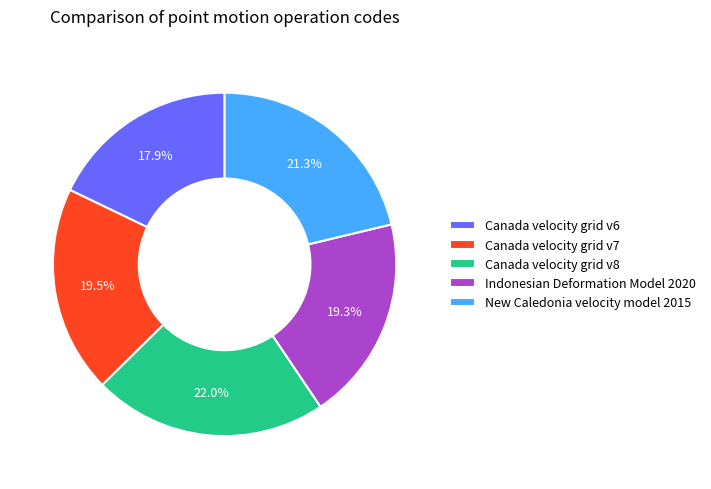

Count the number of slices in the pie.

5